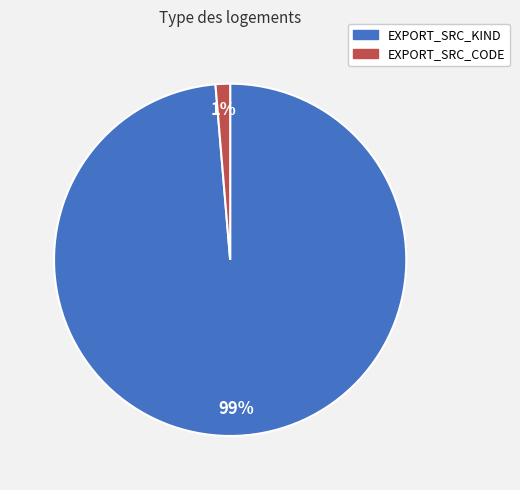

Between EXPORT_SRC_KIND and EXPORT_SRC_CODE, which is larger?

EXPORT_SRC_KIND